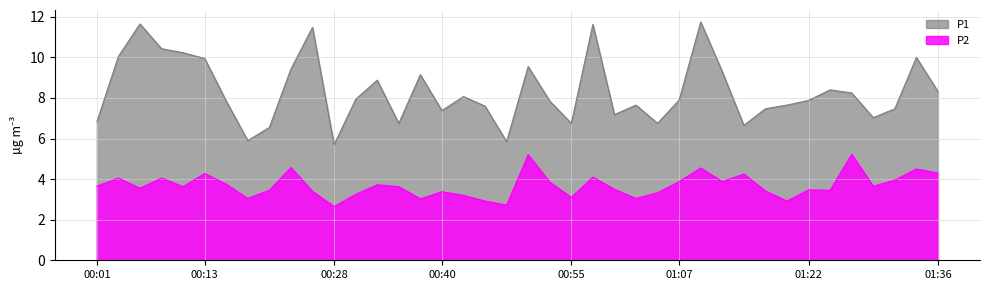

Between 00:28 and 01:24, which series saw the biggest shift?

P1